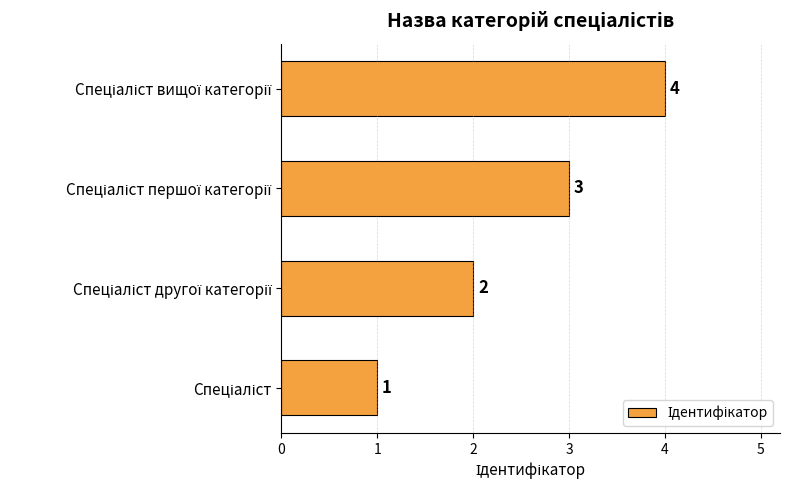

What is the difference between the maximum and minimum values?

3